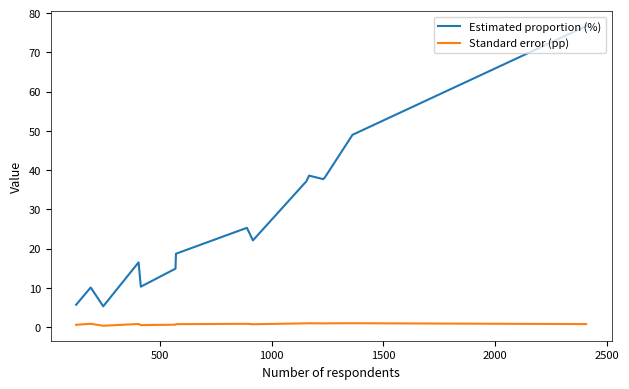

What is the maximum value shown in the chart?

76.7